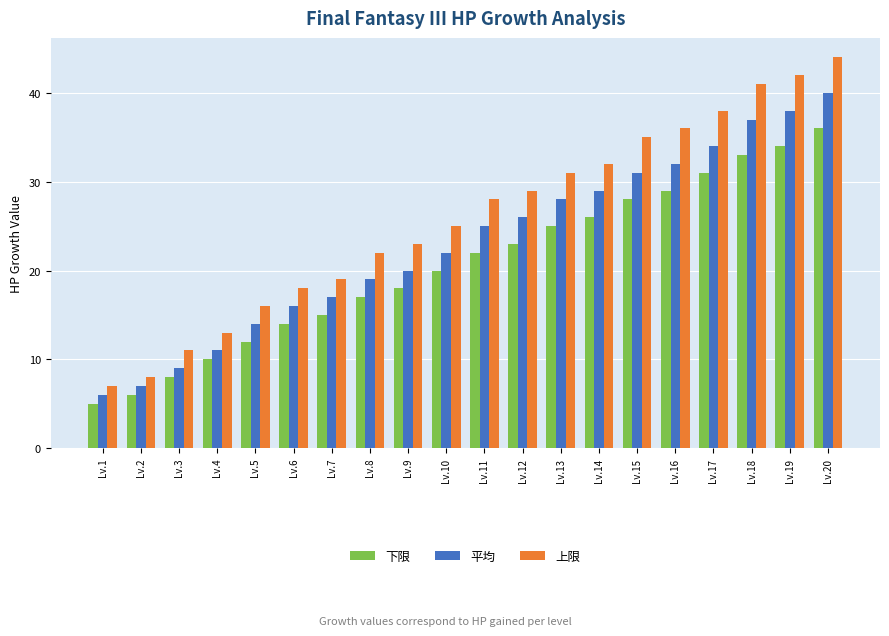

What is the value of the 平均 bar at the 11th from the left?

25